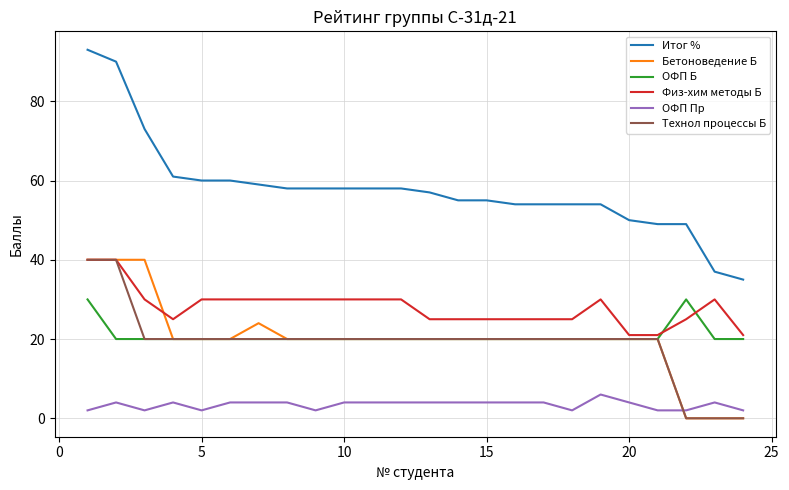

Which series has the largest total across all categories?

Итог %